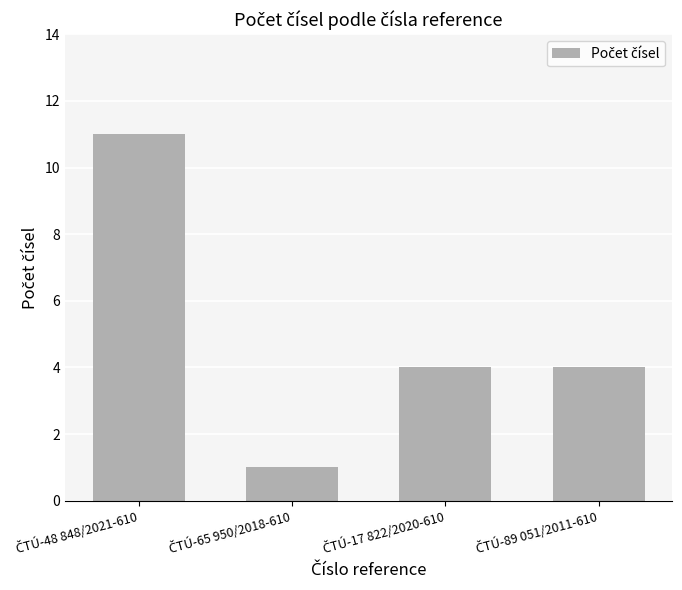

What is the maximum value shown in the chart?

11